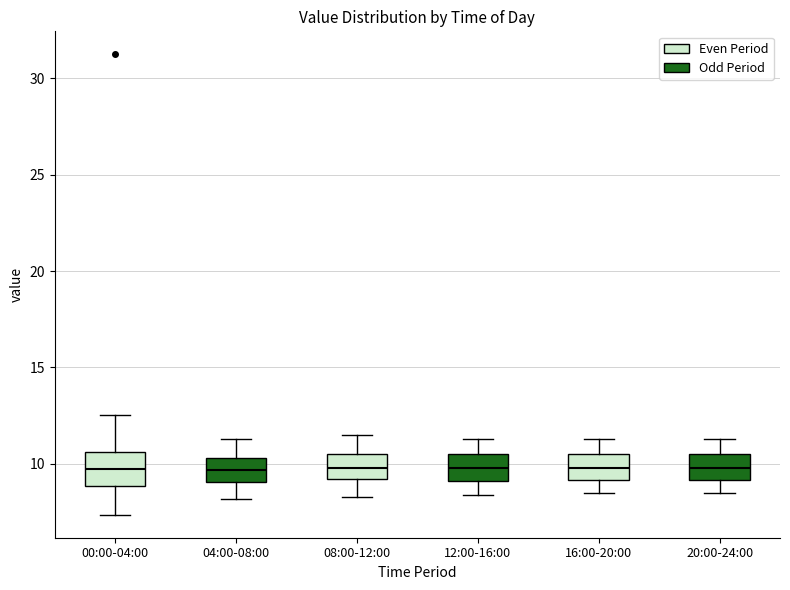

Reading left to right, transcribe this box plot: for each box, give where its median line is, the range the box spans, and where its two whiskers end, as read against the y-axis. The values are not printed on the chart, so give them approximately, as read against the axis.

00:00-04:00: median 9.5, box 9.0 to 10.5, whiskers 7.5 to 12.5
04:00-08:00: median 9.5, box 9.0 to 10.5, whiskers 8.0 to 11.5
08:00-12:00: median 10.0, box 9.0 to 10.5, whiskers 8.5 to 11.5
12:00-16:00: median 10.0, box 9.0 to 10.5, whiskers 8.5 to 11.5
16:00-20:00: median 10.0, box 9.0 to 10.5, whiskers 8.5 to 11.5
20:00-24:00: median 10.0, box 9.0 to 10.5, whiskers 8.5 to 11.5